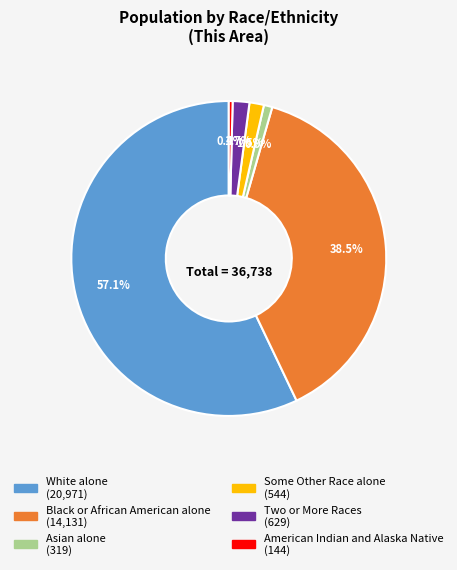

How many segments does this pie chart have?

6